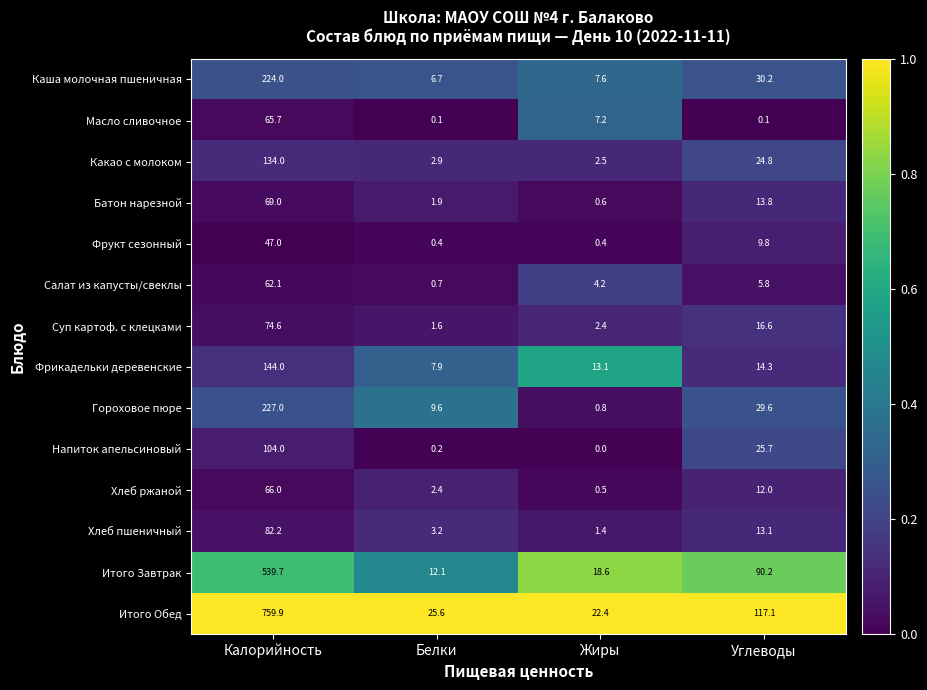

Which category has the highest value across all series?

Калорийность